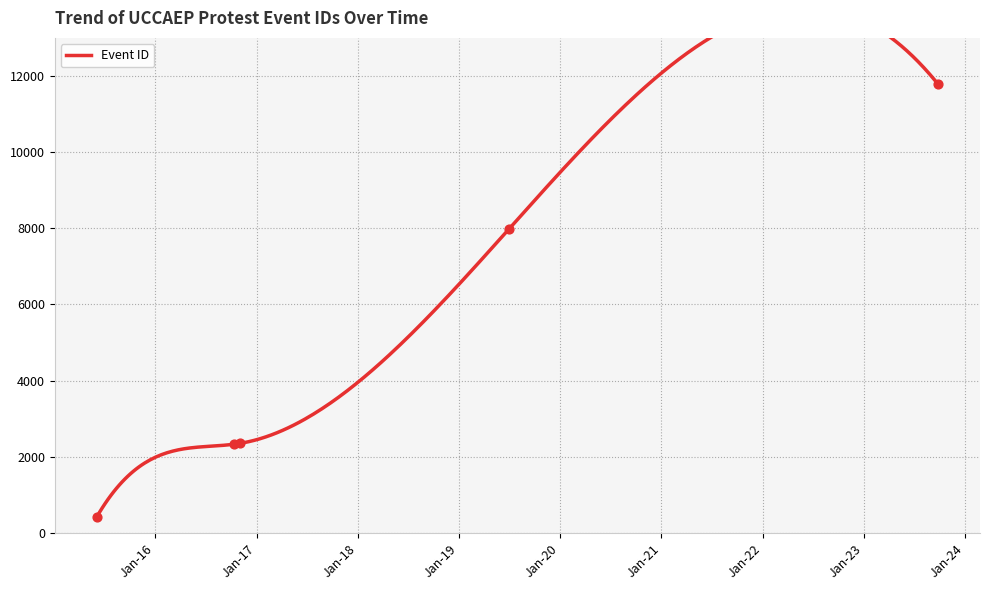

What is the change in value from 2016-11-02 to 2019-07-02?

+5639